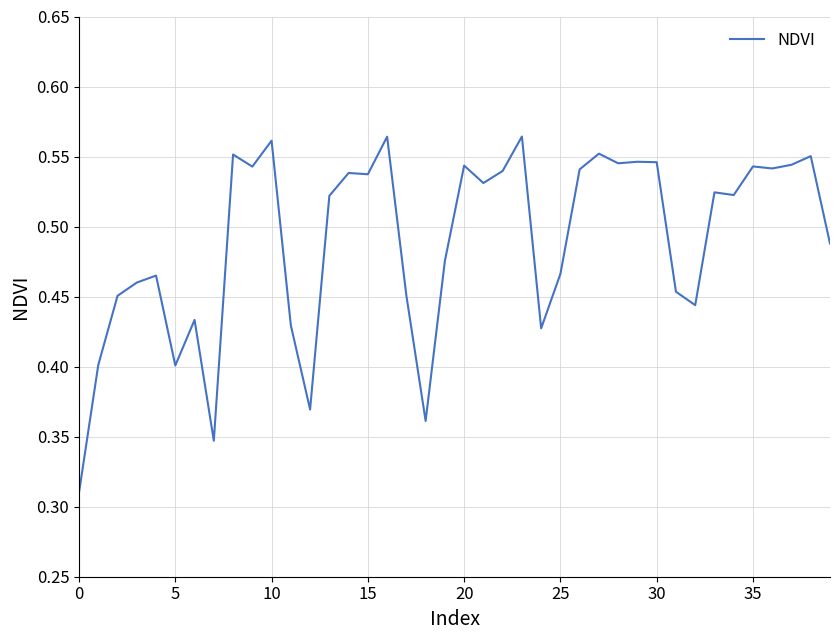

How many lines are shown in the chart?

1